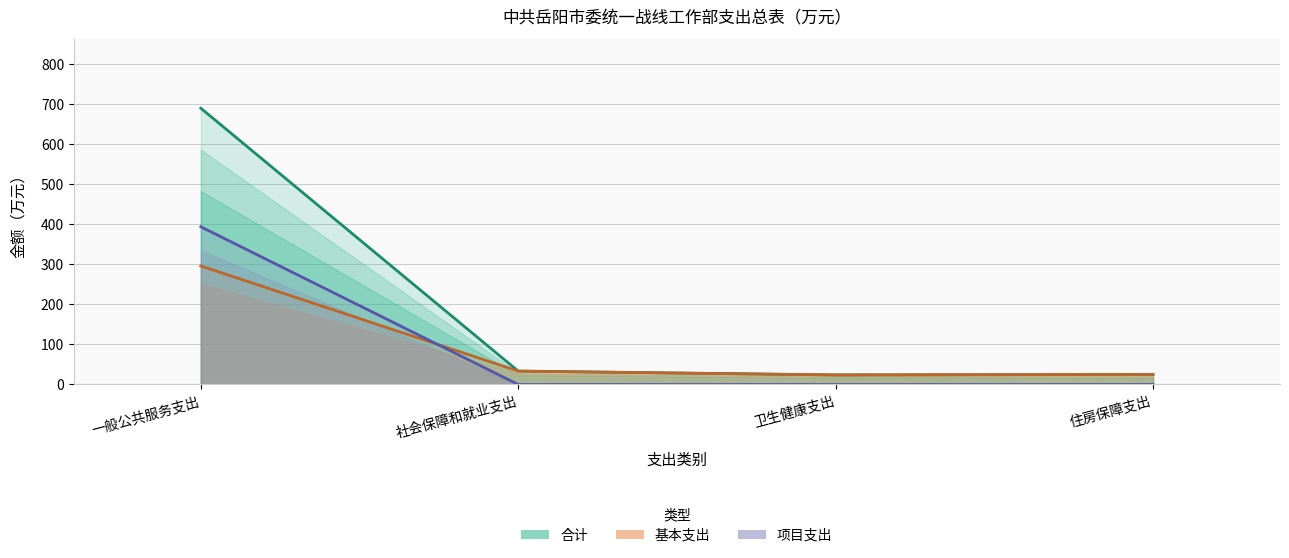

Which series changed the most between 社会保障和就业支出 and 住房保障支出?

合计